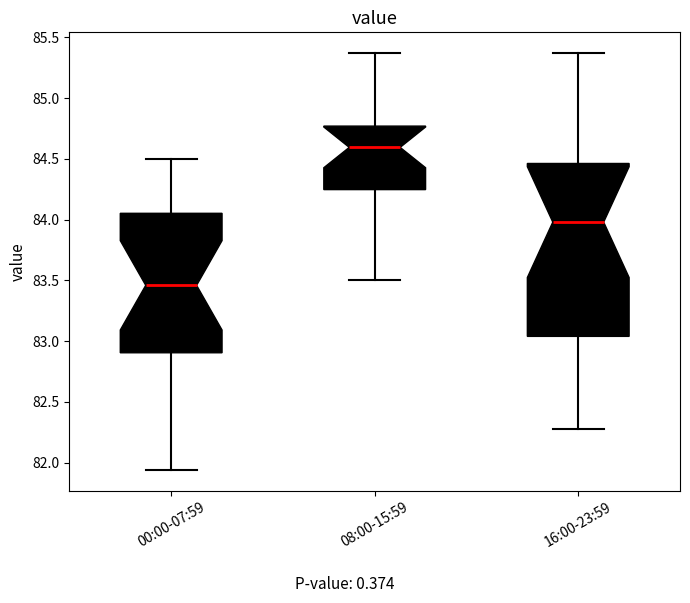

Where does the upper whisker of the box for 16:00-23:59 end on the y-axis? The values are not printed on the chart, so give them approximately, as read against the axis.

85.35